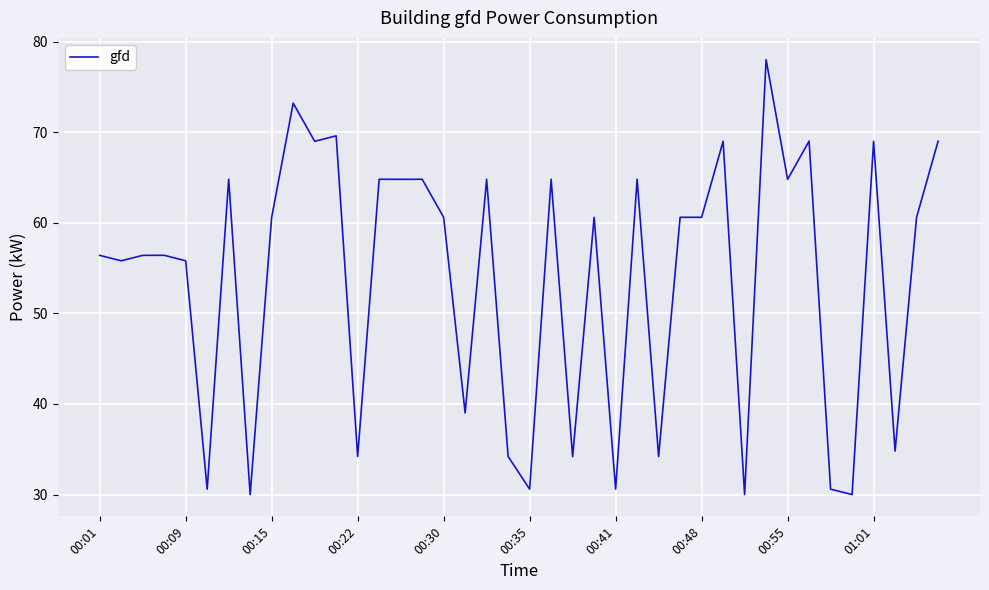

Reading left to right, what are all the values shown in this chart?

56.4	55.8	56.4	56.4	55.8	30.6	64.8	30.0	60.6	73.2	69.0	69.6	34.2	64.8	64.8	64.8	60.6	39.0	64.8	34.2	30.6	64.8	34.2	60.6	30.6	64.8	34.2	60.6	60.6	69.0	30.0	78.0	64.8	69.0	30.6	30.0	69.0	34.8	60.6	69.0